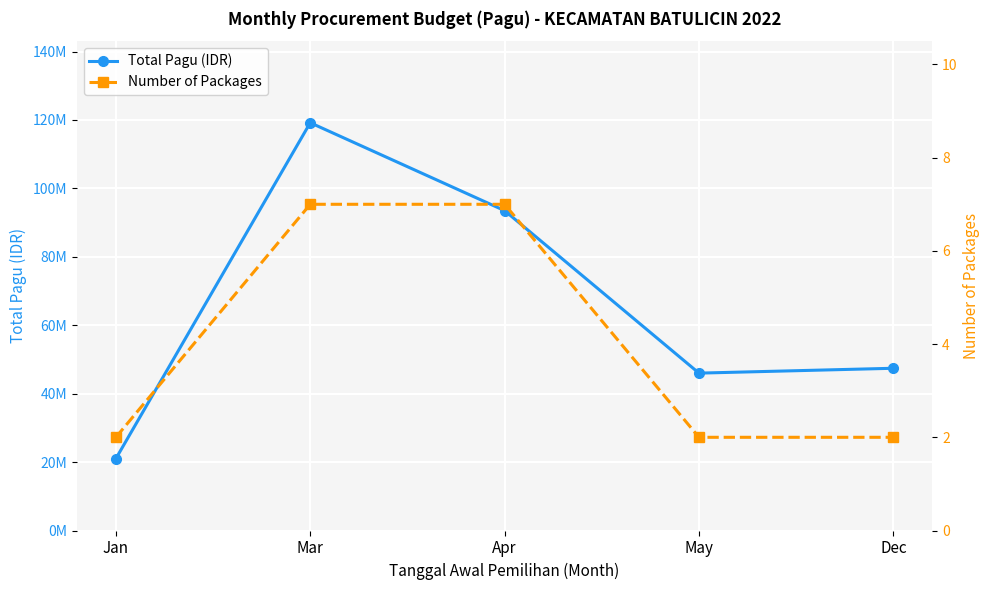

Reading left to right, what are all the values shown in this chart?

Total Pagu (IDR): Jan=21000000	Mar=119190000	Apr=93500000	May=46000000	Dec=47422250
Number of Packages: Jan=2	Mar=7	Apr=7	May=2	Dec=2